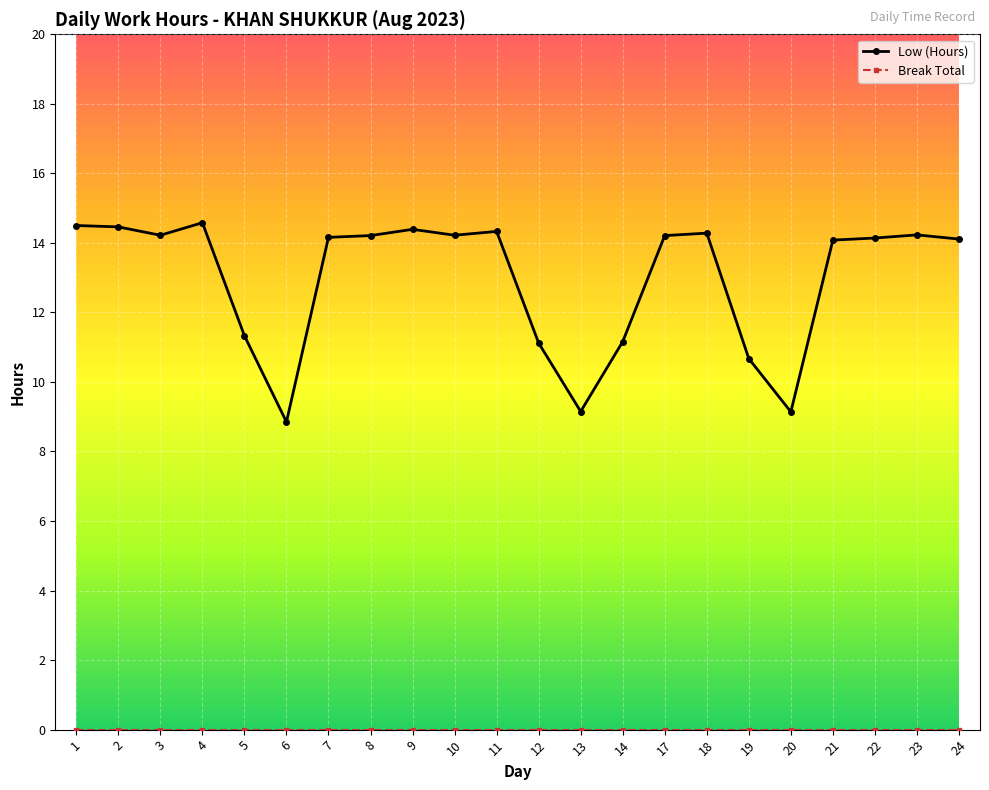

Is this an area chart (filled region under the line)?

No